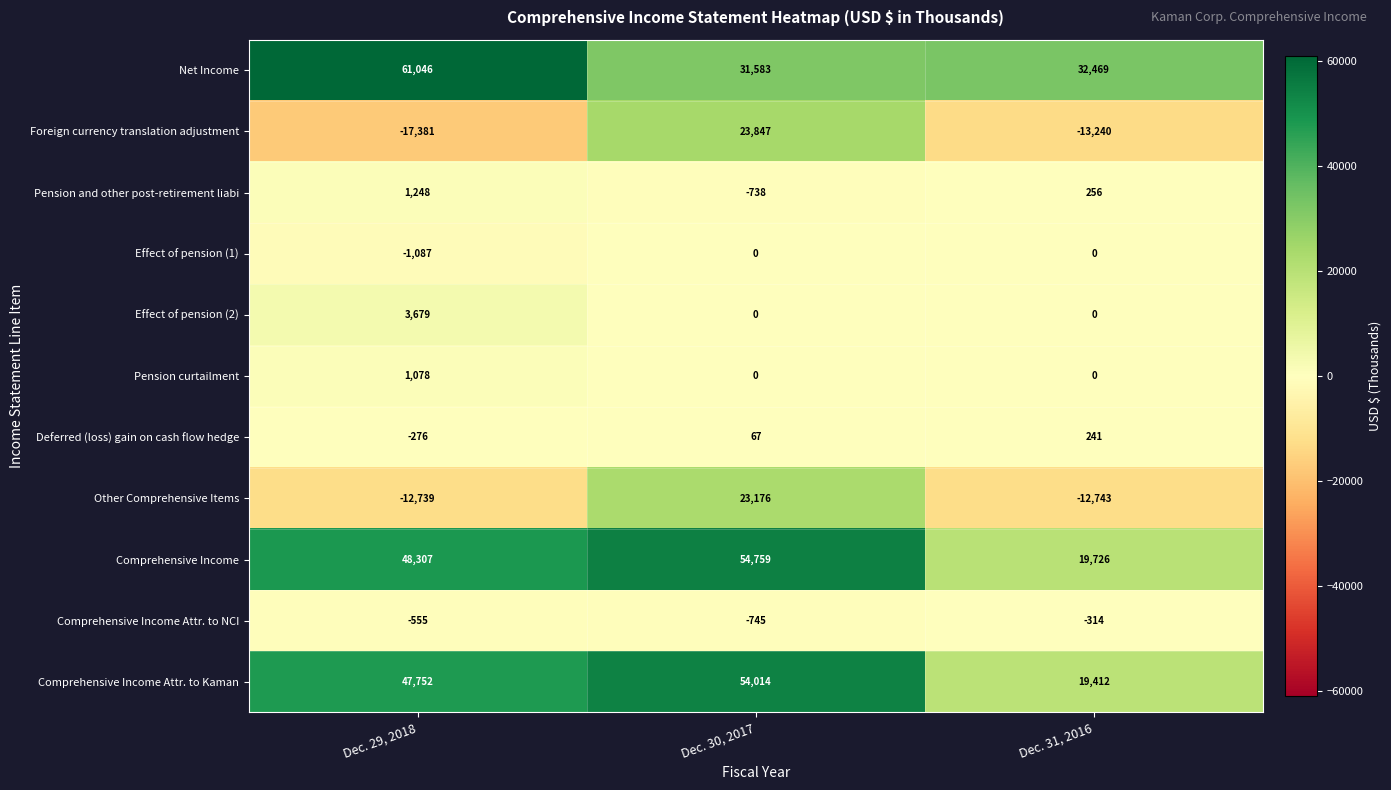

At which category is the sum across all series the highest?

Dec. 30, 2017